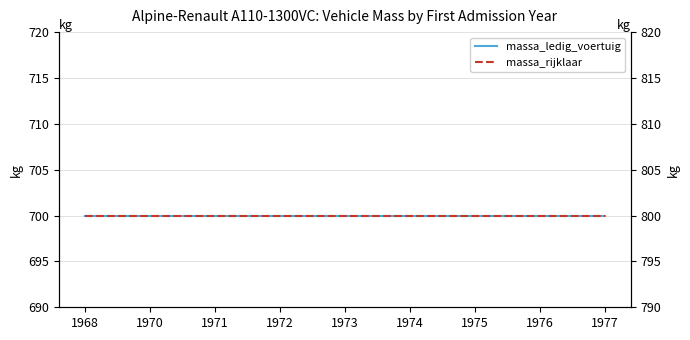

Reading left to right, transcribe all the data shown in this chart.

massa_ledig_voertuig: 700	700	700	700	700	700	700	700	700
massa_rijklaar: 800	800	800	800	800	800	800	800	800